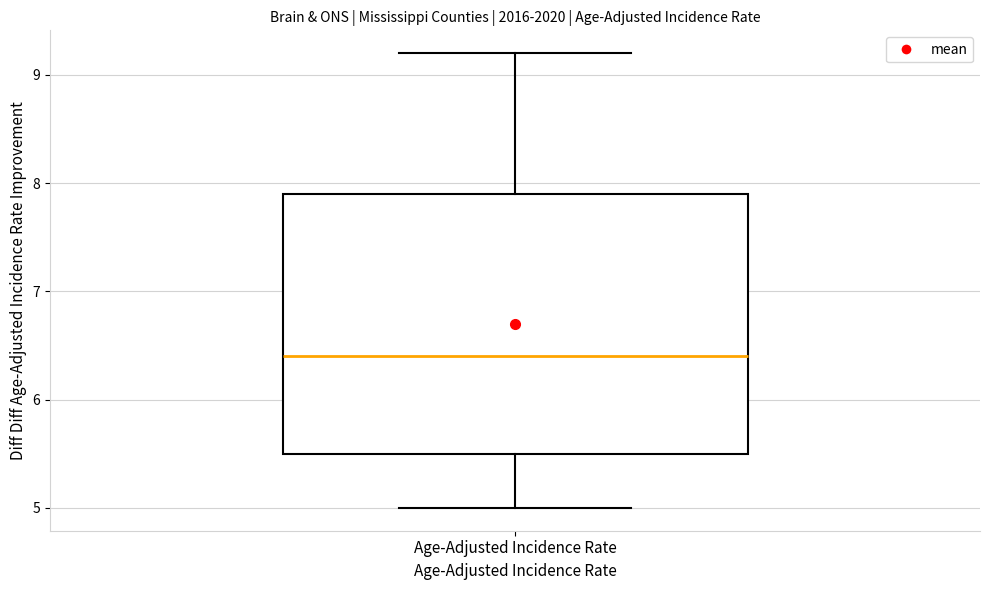

Read this box plot against the y-axis: the position of the median line, the range covered by the box, and the ends of both whiskers. The values are not printed on the chart, so give them approximately, as read against the axis.

median 6.4, box 5.5 to 7.9, whiskers 5.0 to 9.2